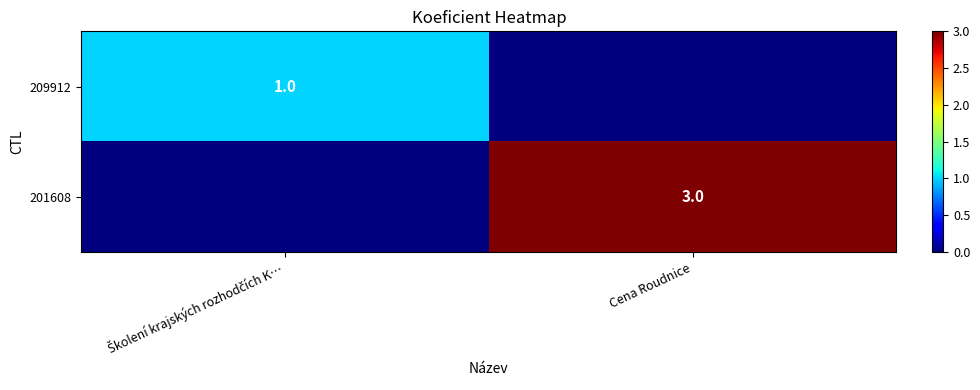

True or false: 201608 has a value of 2 at Cena Roudnice.

False